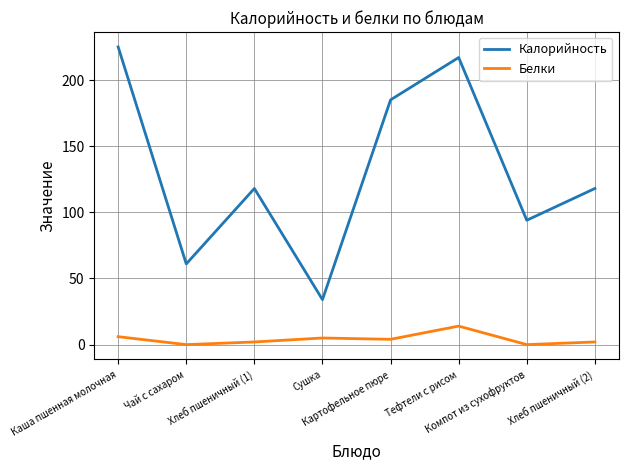

Which series has the widest spread of values?

Калорийность